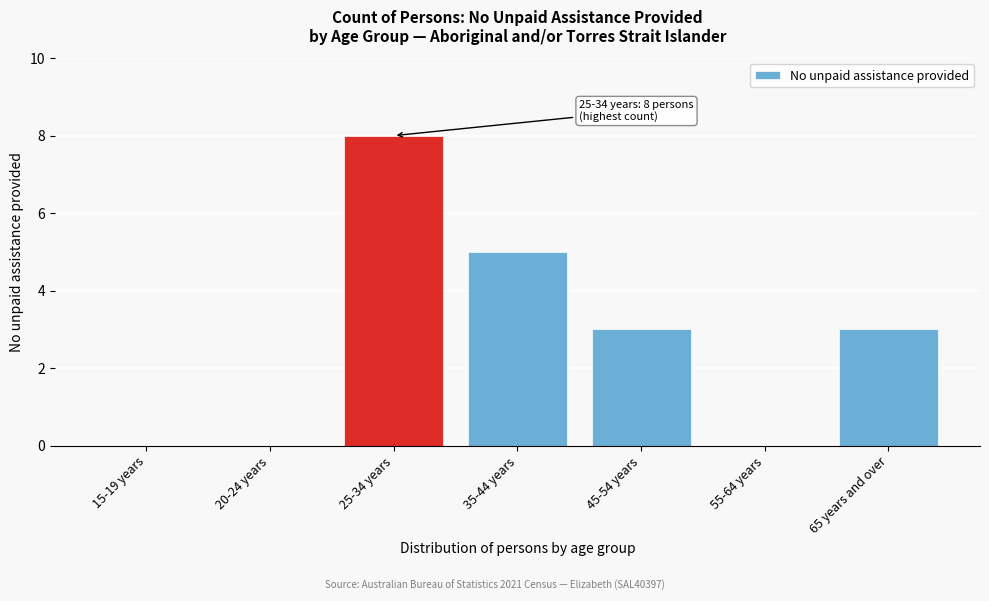

Reading left to right, what are all the values shown in this chart?

15-19 years=0	20-24 years=0	25-34 years=8	35-44 years=5	45-54 years=3	55-64 years=0	65 years and over=3